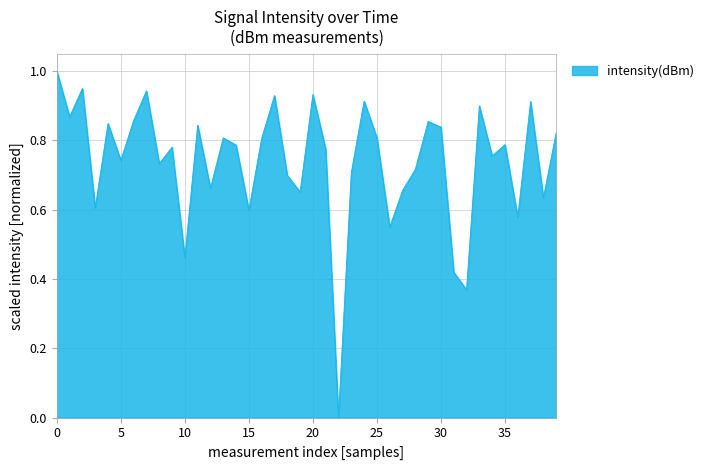

What is the difference between the maximum and minimum values?

1.0